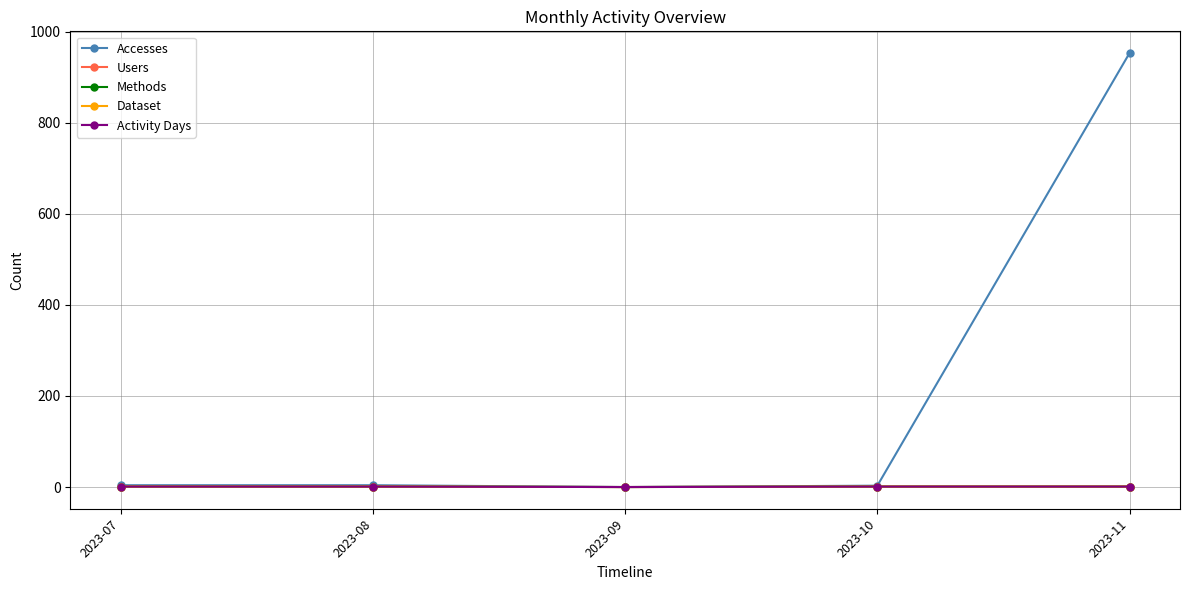

Is this an area chart (filled region under the line)?

No